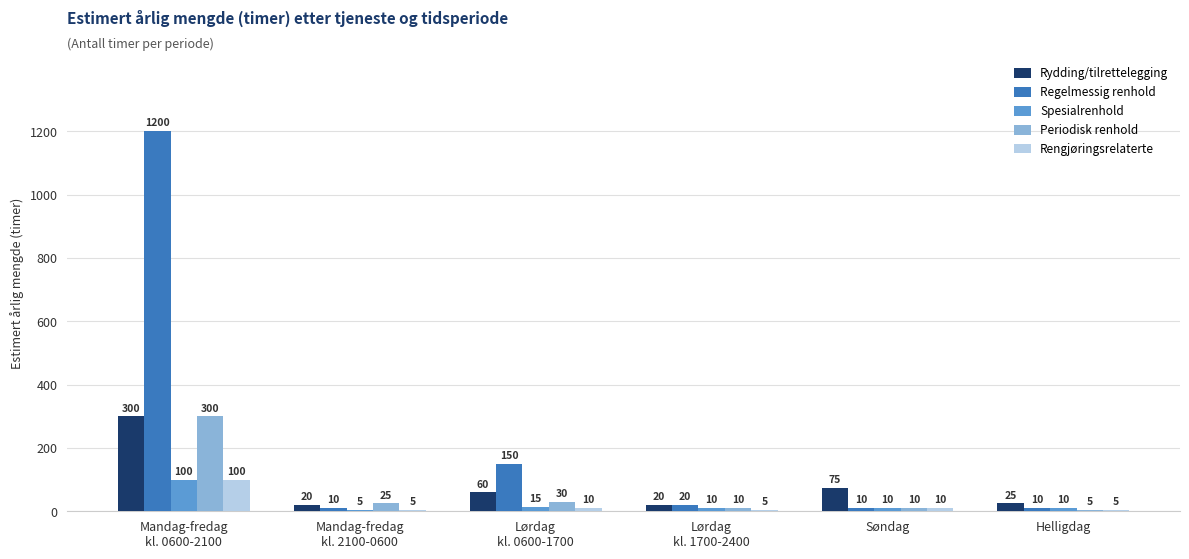

Reading left to right, extract all data points from this chart.

Rydding/tilrettelegging: Mandag-fredag
kl. 0600-2100=300	Mandag-fredag
kl. 2100-0600=20	Lørdag
kl. 0600-1700=60	Lørdag
kl. 1700-2400=20	Søndag=75	Helligdag=25
Regelmessig renhold: Mandag-fredag
kl. 0600-2100=1200	Mandag-fredag
kl. 2100-0600=10	Lørdag
kl. 0600-1700=150	Lørdag
kl. 1700-2400=20	Søndag=10	Helligdag=10
Spesialrenhold: Mandag-fredag
kl. 0600-2100=100	Mandag-fredag
kl. 2100-0600=5	Lørdag
kl. 0600-1700=15	Lørdag
kl. 1700-2400=10	Søndag=10	Helligdag=10
Periodisk renhold: Mandag-fredag
kl. 0600-2100=300	Mandag-fredag
kl. 2100-0600=25	Lørdag
kl. 0600-1700=30	Lørdag
kl. 1700-2400=10	Søndag=10	Helligdag=5
Rengjøringsrelaterte: Mandag-fredag
kl. 0600-2100=100	Mandag-fredag
kl. 2100-0600=5	Lørdag
kl. 0600-1700=10	Lørdag
kl. 1700-2400=5	Søndag=10	Helligdag=5